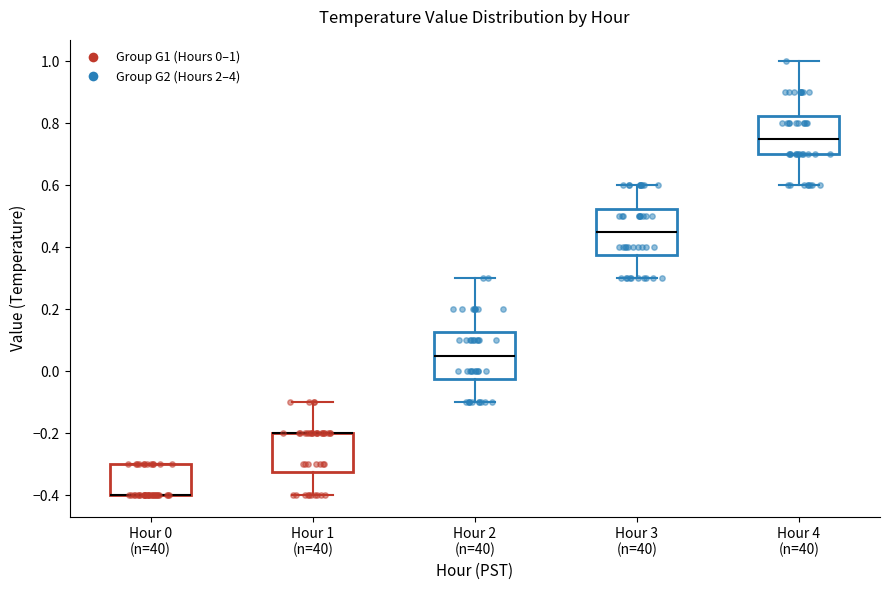

Reading left to right, read every box against the y-axis: the position of its median line, the range the box covers, and the ends of its whiskers. The values are not printed on the chart, so give them approximately, as read against the axis.

Hour 0 (n=40): median -0.40 (drawn on the box's lower edge), box -0.40 to -0.30, whiskers -0.40 to -0.30
Hour 1 (n=40): median -0.20 (drawn on the box's upper edge), box -0.32 to -0.20, whiskers -0.40 to -0.10
Hour 2 (n=40): median 0.06, box -0.02 to 0.12, whiskers -0.10 to 0.30
Hour 3 (n=40): median 0.46, box 0.38 to 0.52, whiskers 0.30 to 0.60
Hour 4 (n=40): median 0.76, box 0.70 to 0.82, whiskers 0.60 to 1.00